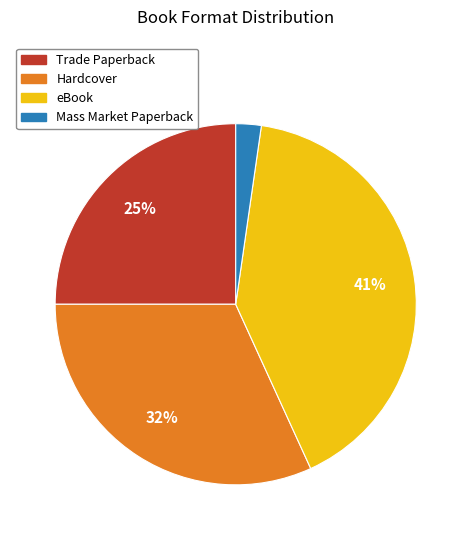

Rank the categories by value from highest to lowest.

eBook, Hardcover, Trade Paperback, Mass Market Paperback